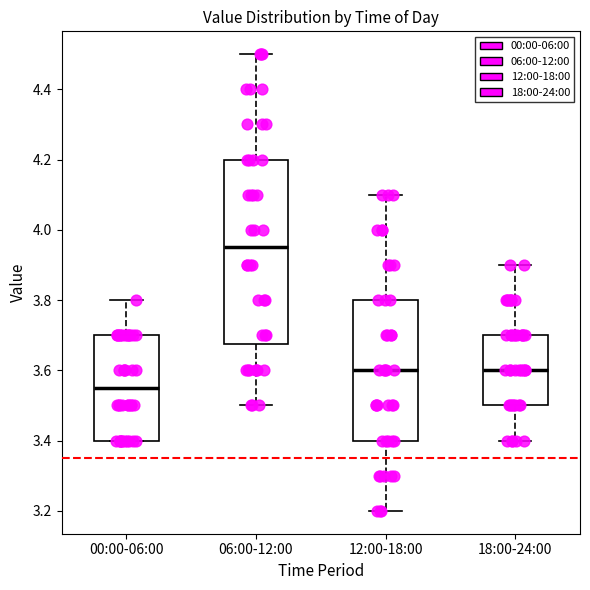

Which box's median line is the lowest?

00:00-06:00